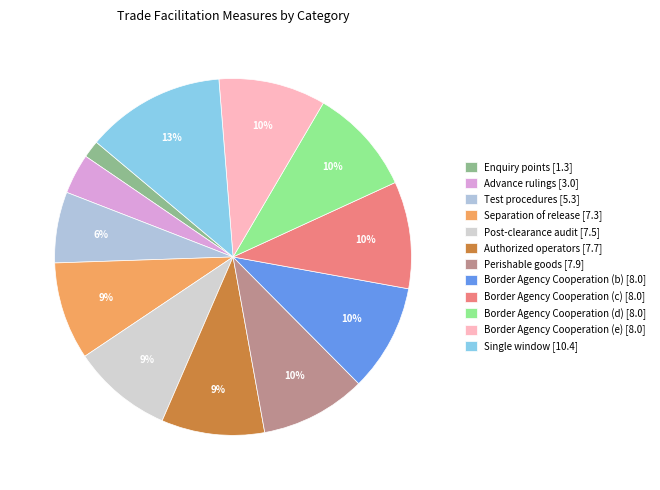

Which category has the smallest portion of the pie?

Enquiry points